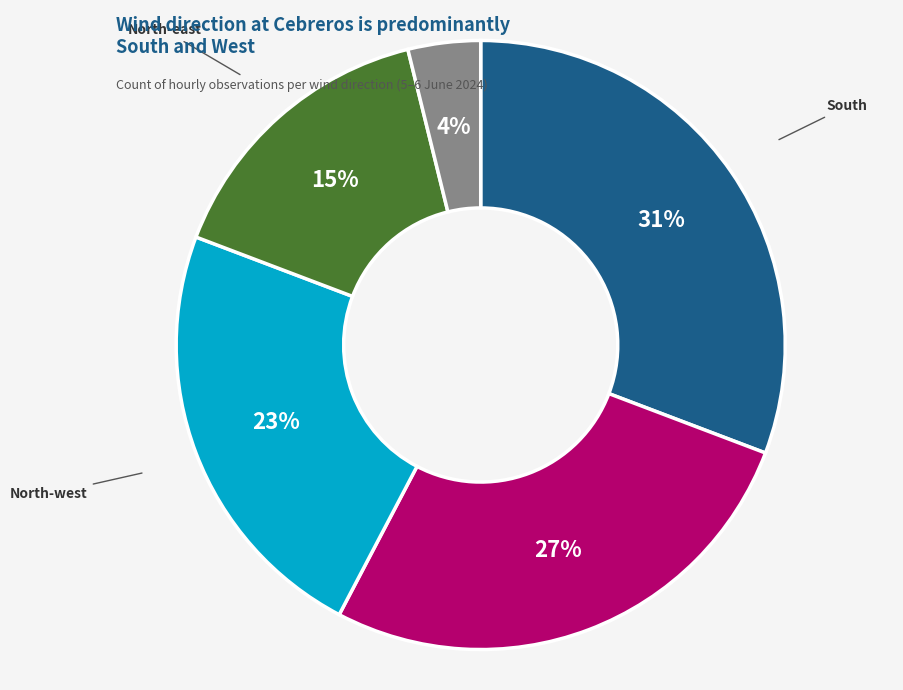

To the nearest percent, what is the average slice percentage?

20%